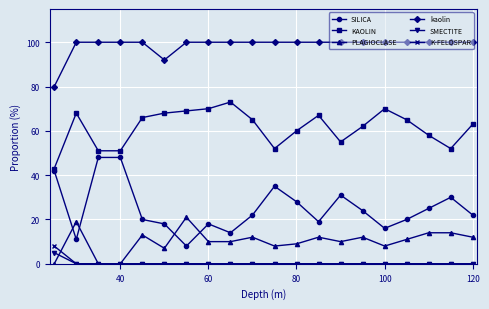

Which series has the largest range (max minus min)?

SILICA